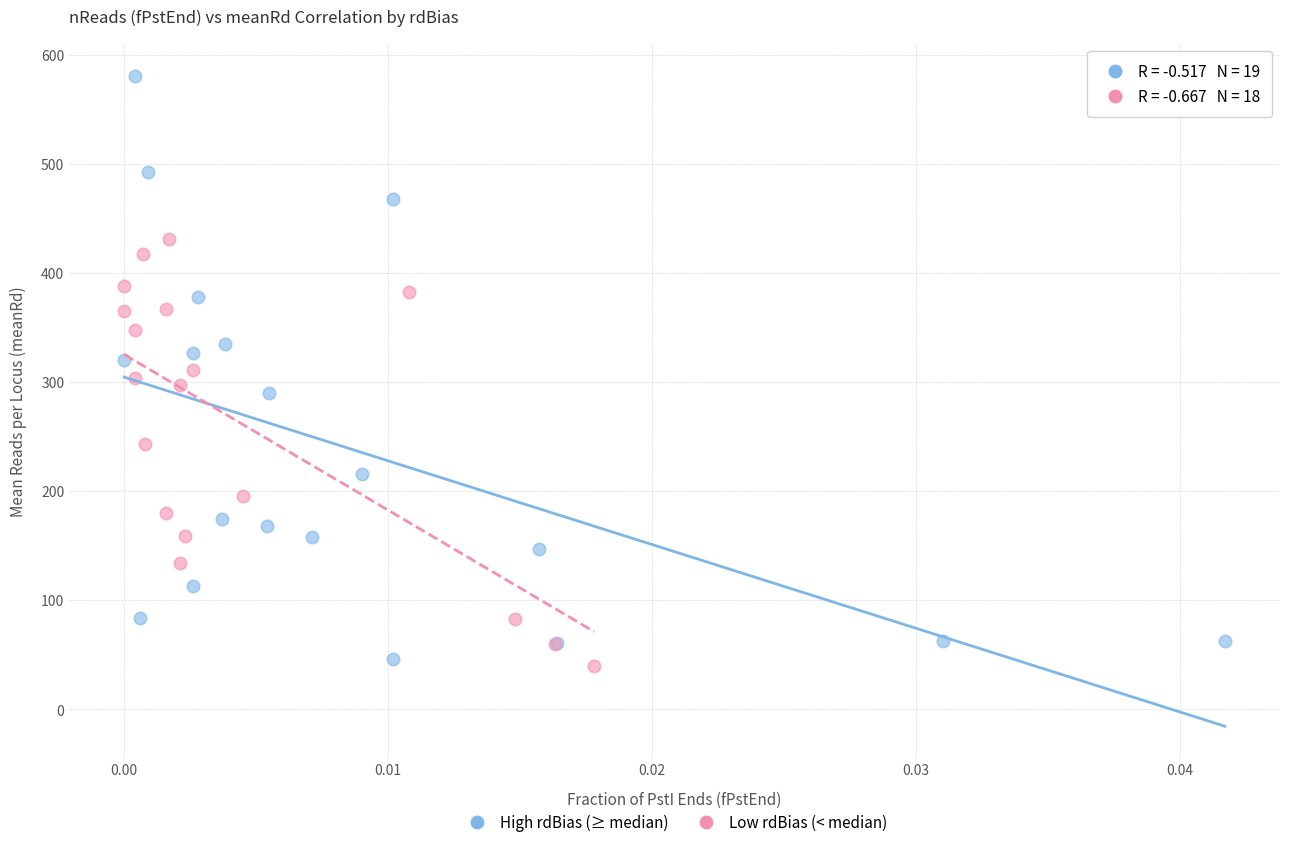

Which series reaches the maximum Y coordinate?

High rdBias (≥ median)